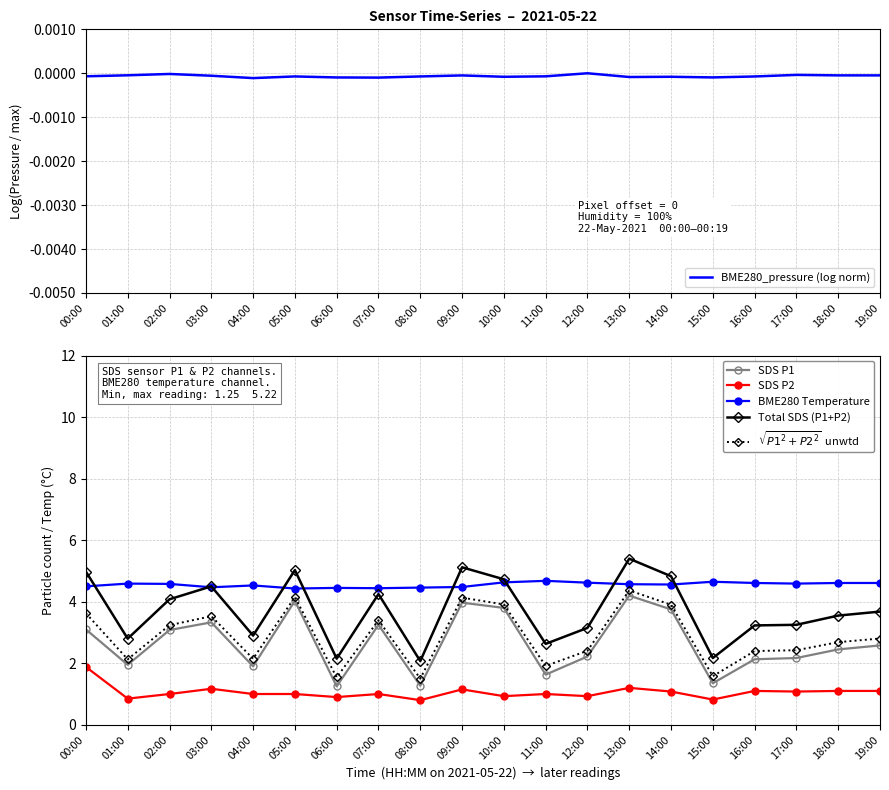

What is the label of the 3rd point from the right?

17:00